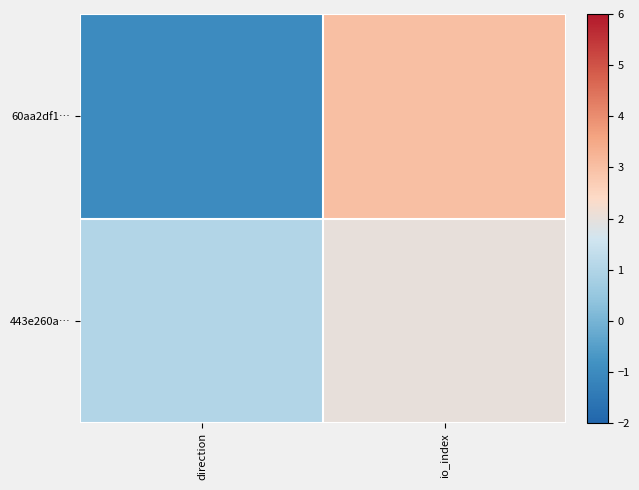

Reading right to left, what are all the values shown in this chart?

60aa2df1…: io_index=3	direction=-1
443e260a…: io_index=2	direction=1